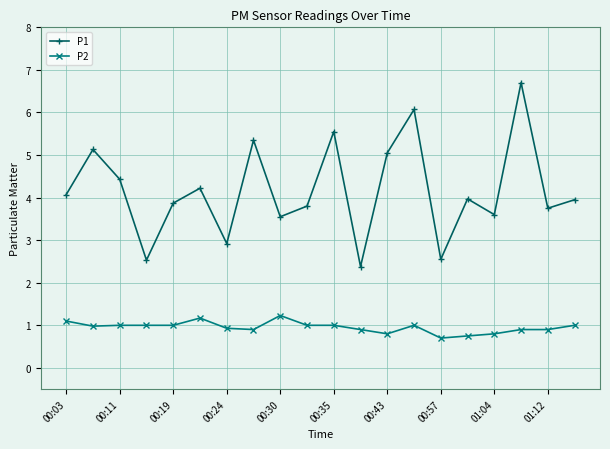

What is the smallest value displayed?

0.7